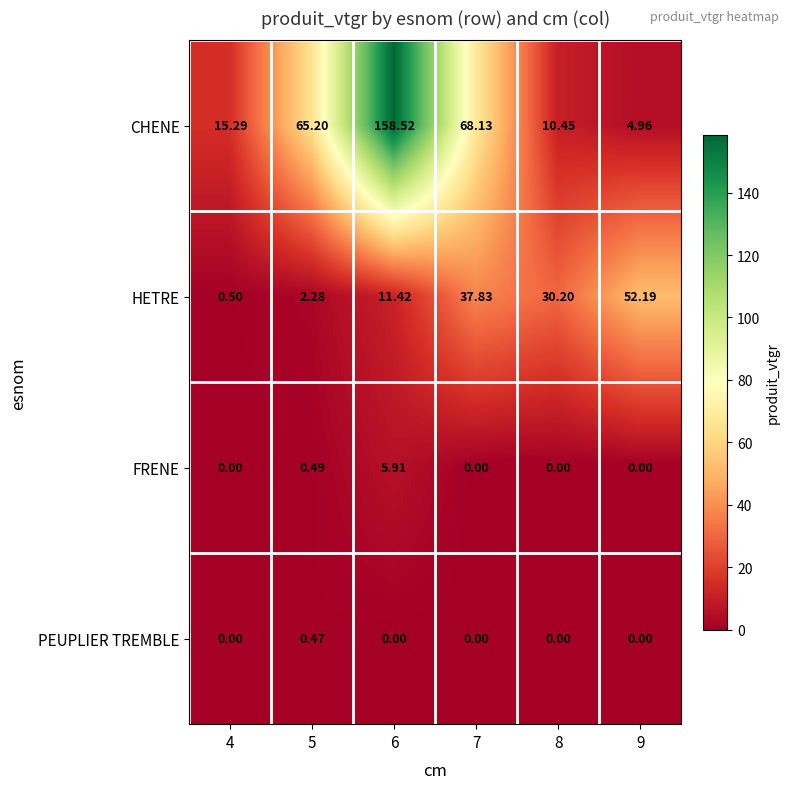

Which series changed the most between 5 and 8?

CHENE